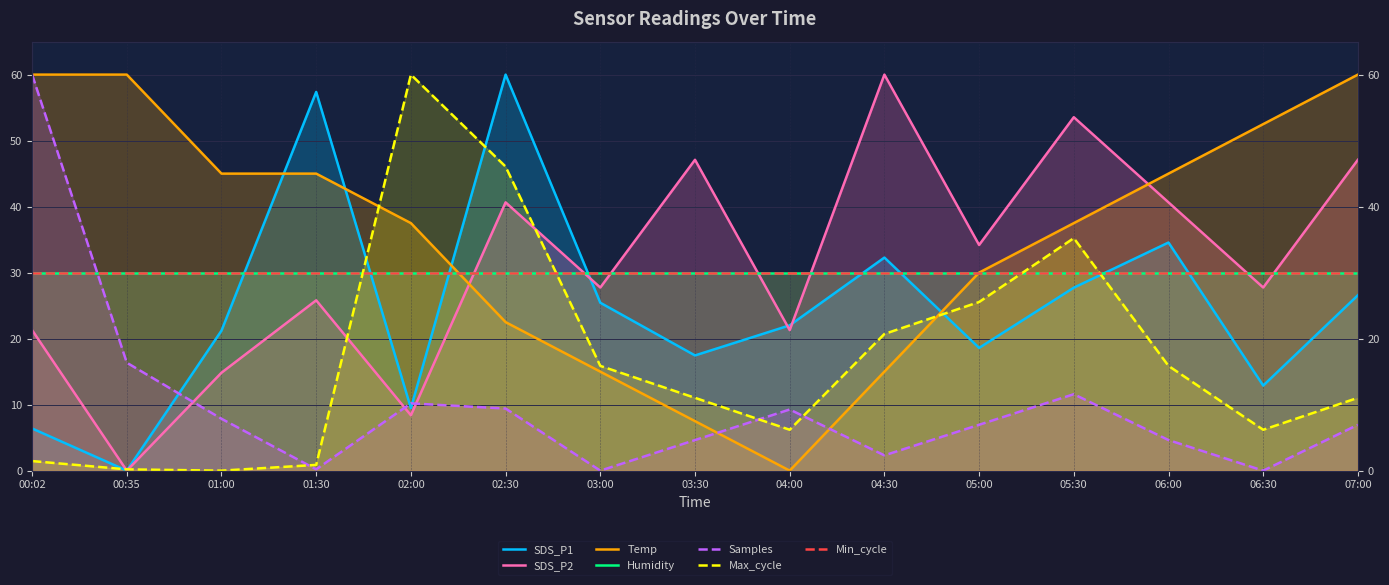

At which label does SDS_P2 first exceed 27?

02:30